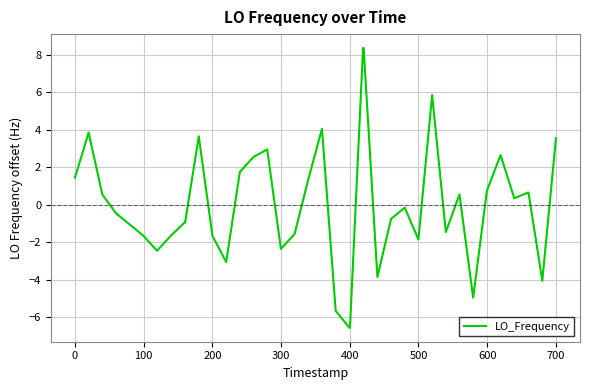

What is the smallest value displayed?

-6.6